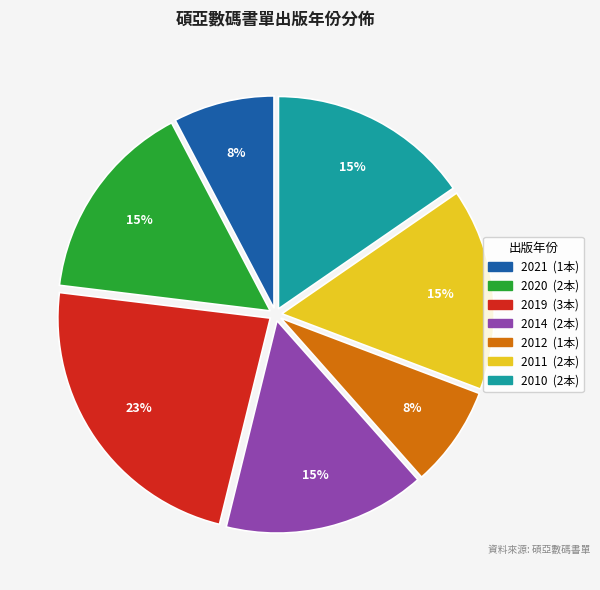

Is there a majority slice in this chart?

No